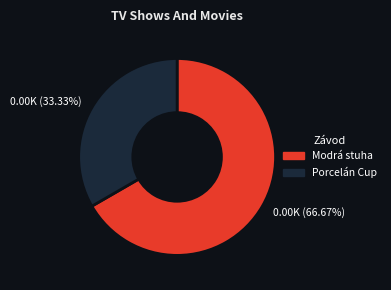

Which category has the smallest portion of the pie?

0.00K (33.33%)